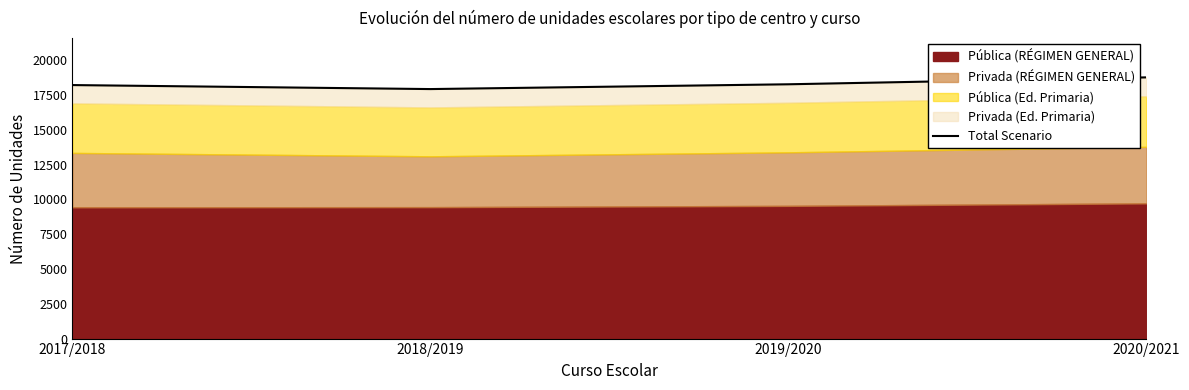

What is the ratio of the value at 2019/2020 to the value at 2020/2021?

1.0